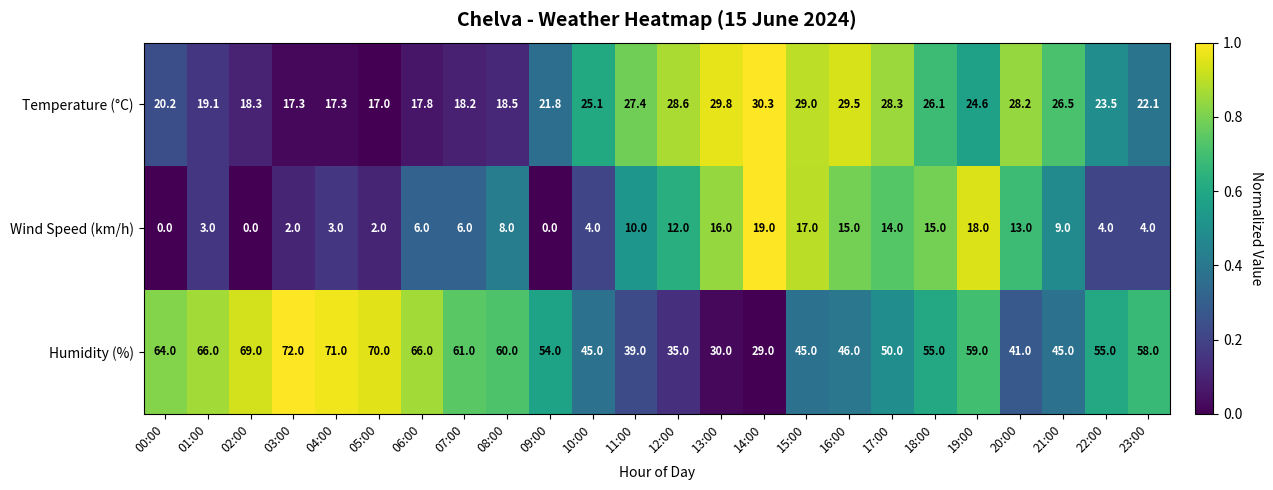

Which series has the widest spread of values?

Humidity (%)